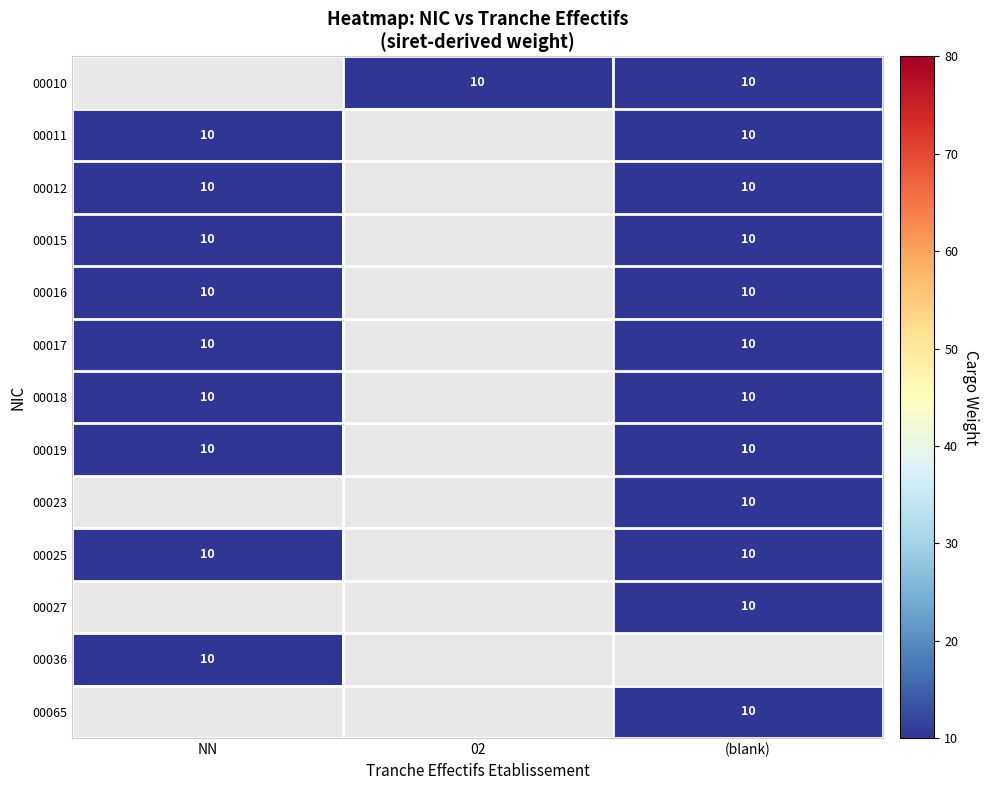

What is the sum of the 00016 values at NN and (blank)?

20.0